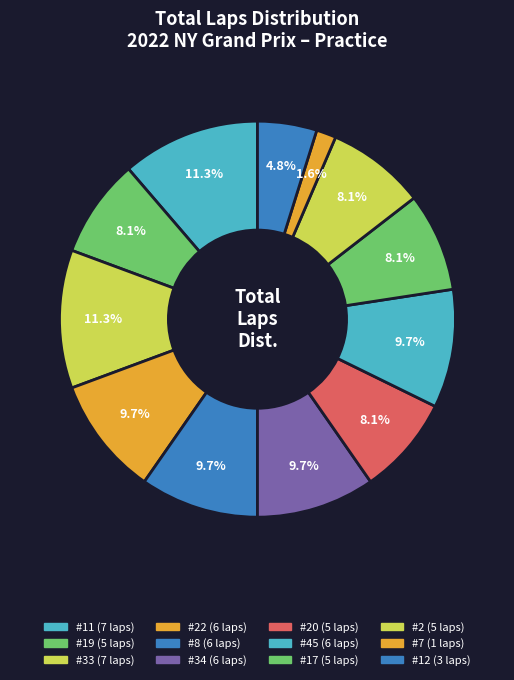

How many slices are in this pie chart?

12